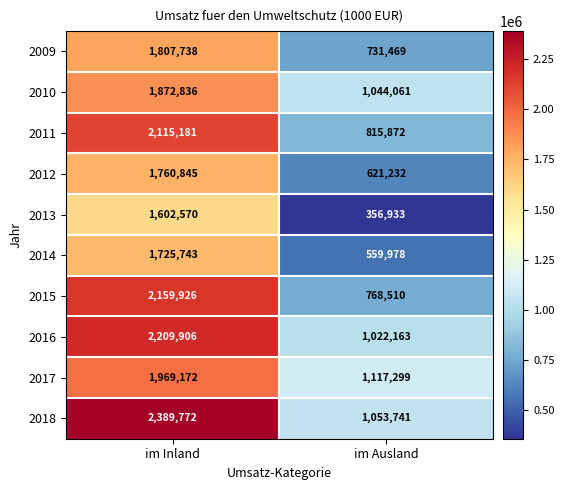

True or false: 2015 has a value of 1090021 at im Ausland.

False